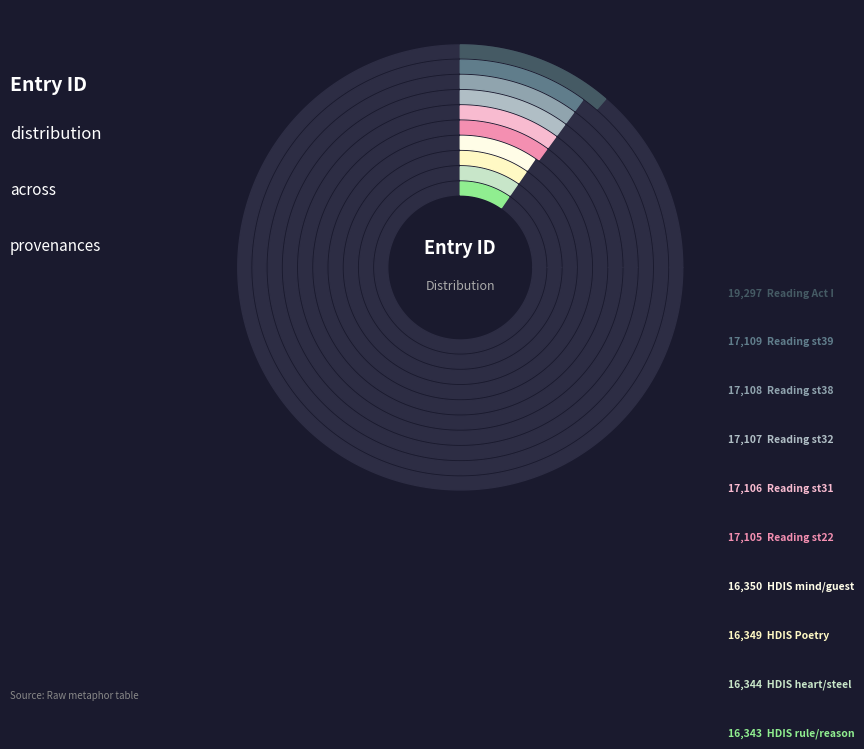

How many segments does this pie chart have?

10